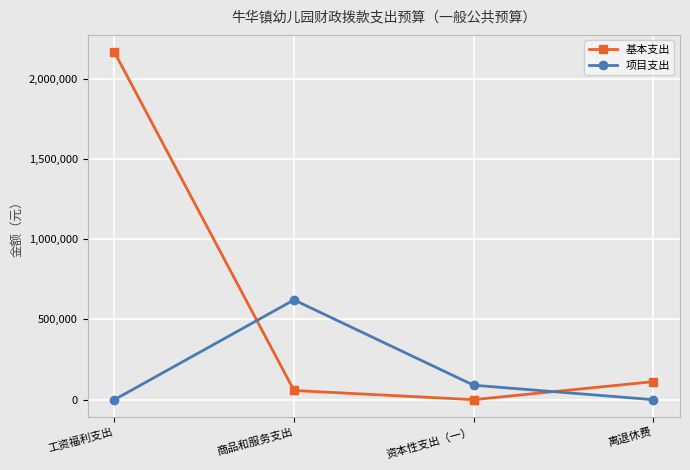

Does the chart have visible grid lines?

Yes